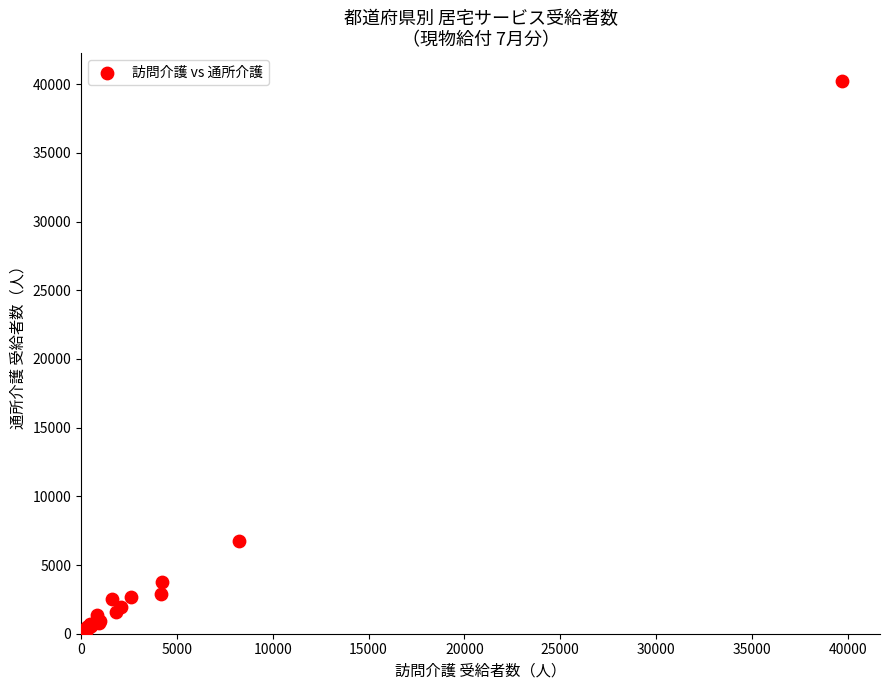

What Y value in the scatter plot is closest to 20185?

6775